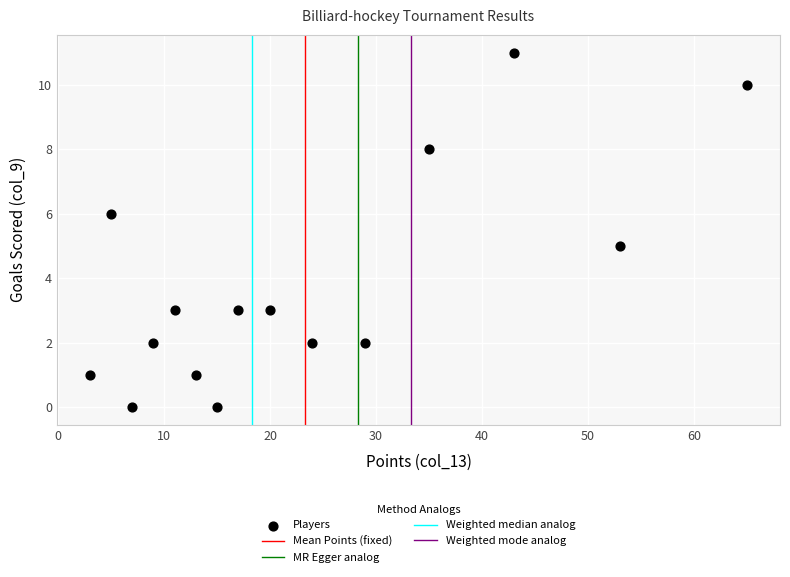

What is the range of Y values (max minus min)?

11